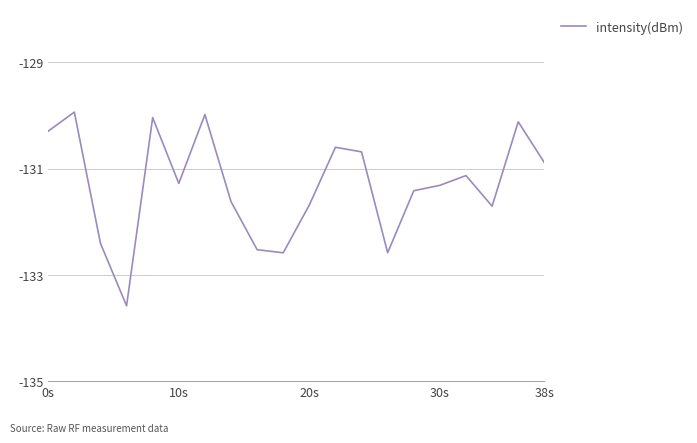

What is the sum of all values?

-2626.3